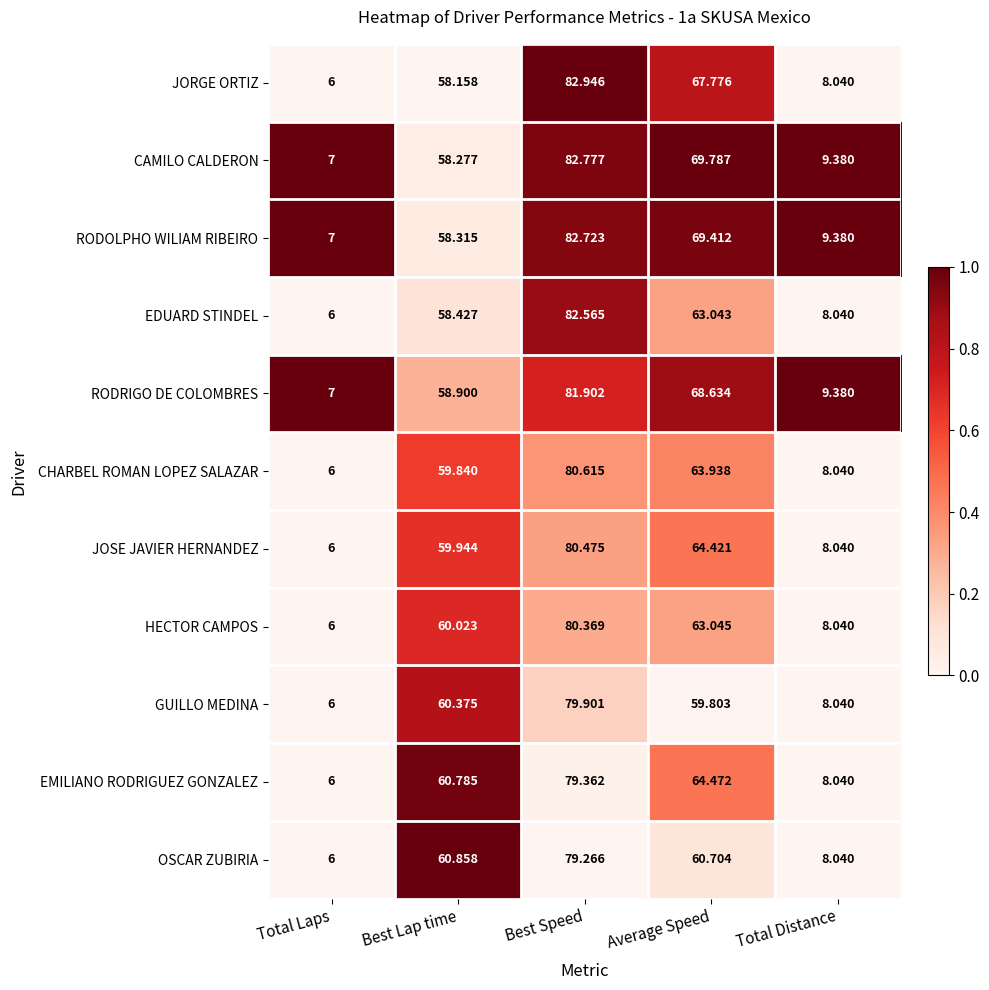

What is the spread (max minus min) of values at Best Lap time?

2.7